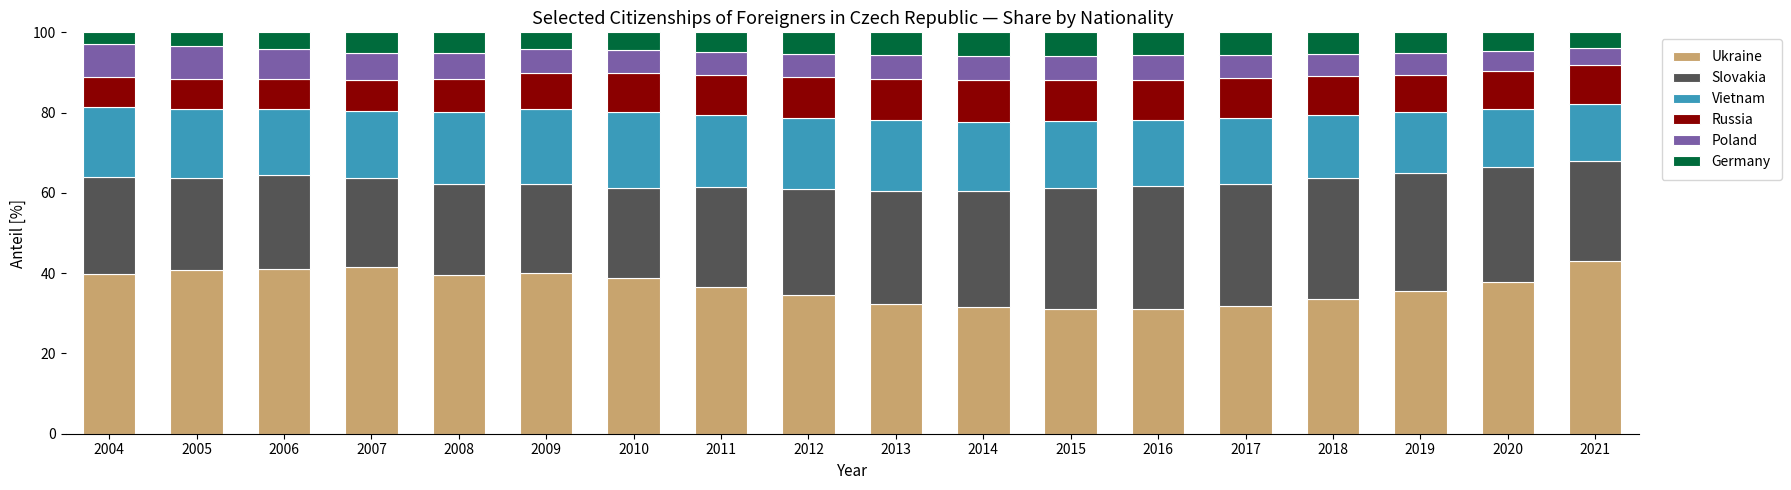

The value of Ukraine at 2010 is 38.8. True or false?

True